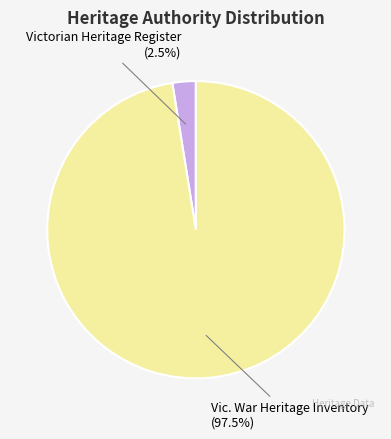

How many slices are in this pie chart?

2